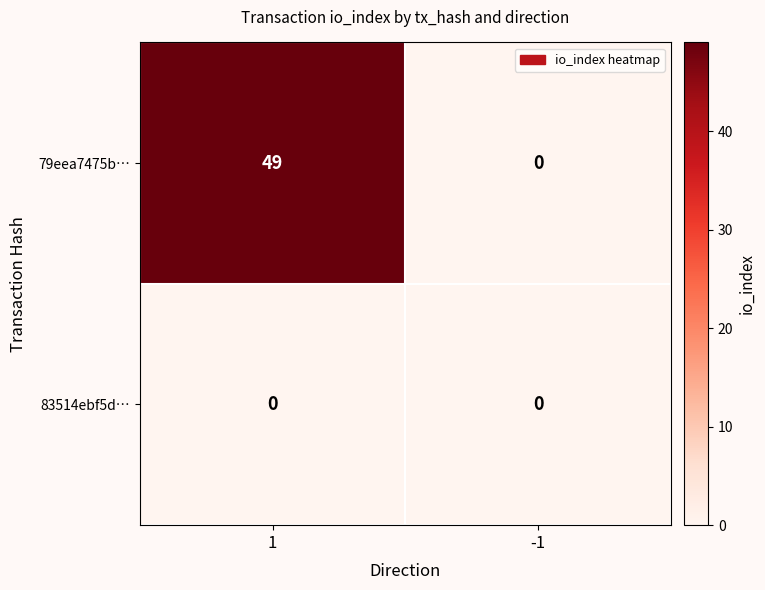

Which series changed the most between 1 and -1?

79eea7475b…